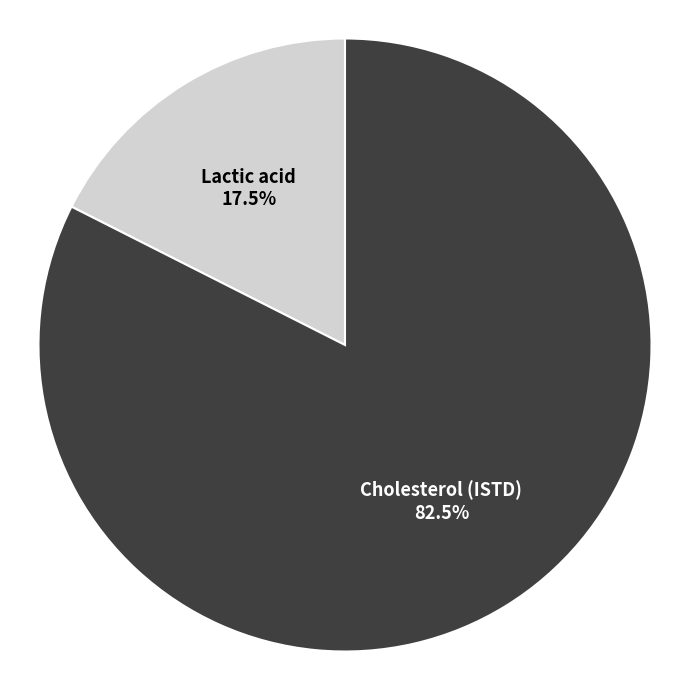

The Cholesterol (ISTD) slice represents 82% of the pie. True or false?

True